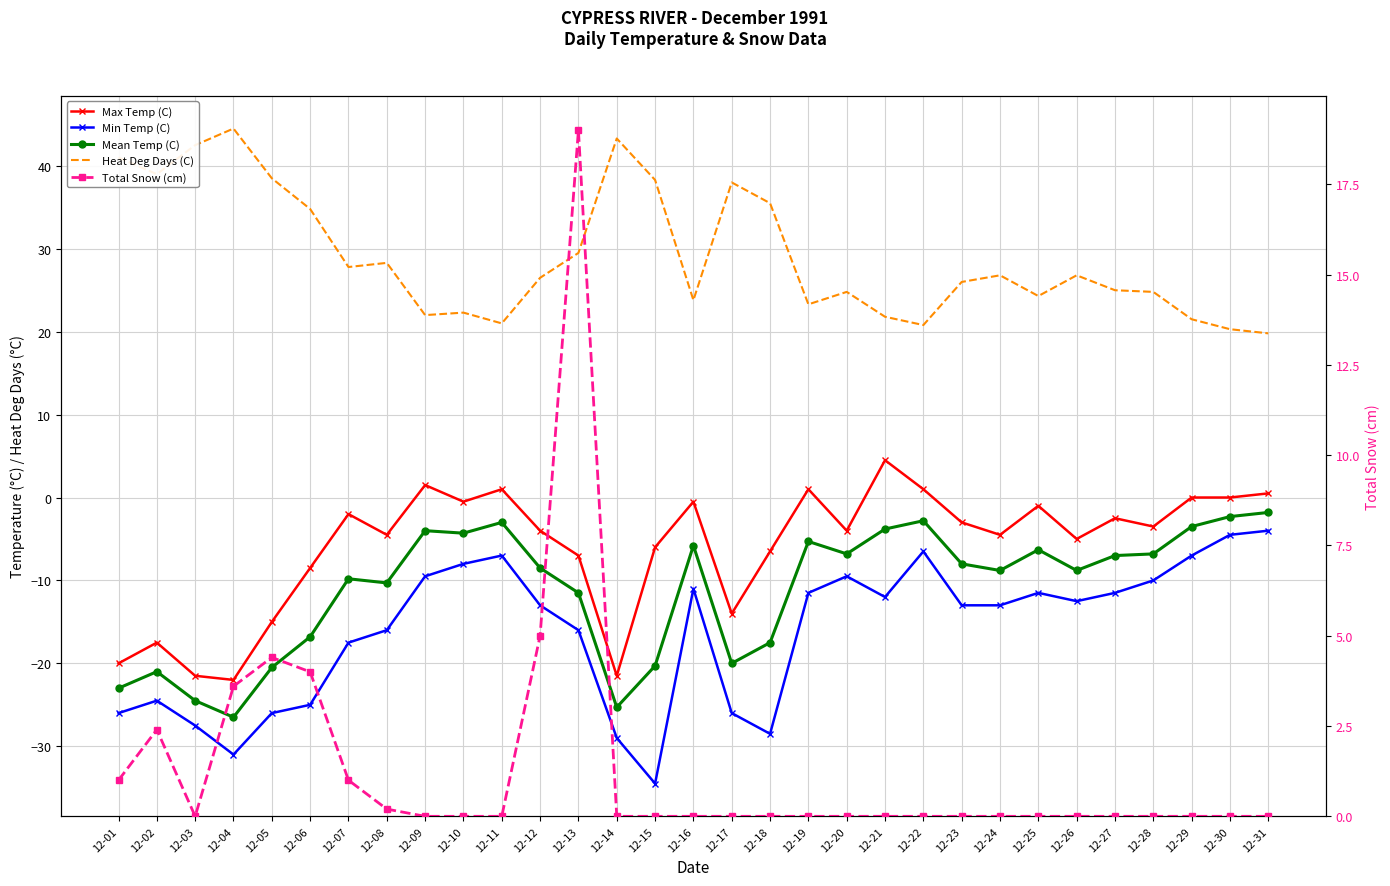

Reading left to right, what are all the values shown in this chart?

Max Temp (C): 12-01=-20.0	12-02=-17.5	12-03=-21.5	12-04=-22.0	12-05=-15.0	12-06=-8.5	12-07=-2.0	12-08=-4.5	12-09=1.5	12-10=-0.5	12-11=1.0	12-12=-4.0	12-13=-7.0	12-14=-21.5	12-15=-6.0	12-16=-0.5	12-17=-14.0	12-18=-6.5	12-19=1.0	12-20=-4.0	12-21=4.5	12-22=1.0	12-23=-3.0	12-24=-4.5	12-25=-1.0	12-26=-5.0	12-27=-2.5	12-28=-3.5	12-29=0.0	12-30=0.0	12-31=0.5
Min Temp (C): 12-01=-26.0	12-02=-24.5	12-03=-27.5	12-04=-31.0	12-05=-26.0	12-06=-25.0	12-07=-17.5	12-08=-16.0	12-09=-9.5	12-10=-8.0	12-11=-7.0	12-12=-13.0	12-13=-16.0	12-14=-29.0	12-15=-34.5	12-16=-11.0	12-17=-26.0	12-18=-28.5	12-19=-11.5	12-20=-9.5	12-21=-12.0	12-22=-6.5	12-23=-13.0	12-24=-13.0	12-25=-11.5	12-26=-12.5	12-27=-11.5	12-28=-10.0	12-29=-7.0	12-30=-4.5	12-31=-4.0
Mean Temp (C): 12-01=-23.0	12-02=-21.0	12-03=-24.5	12-04=-26.5	12-05=-20.5	12-06=-16.8	12-07=-9.8	12-08=-10.3	12-09=-4.0	12-10=-4.3	12-11=-3.0	12-12=-8.5	12-13=-11.5	12-14=-25.3	12-15=-20.3	12-16=-5.8	12-17=-20.0	12-18=-17.5	12-19=-5.3	12-20=-6.8	12-21=-3.8	12-22=-2.8	12-23=-8.0	12-24=-8.8	12-25=-6.3	12-26=-8.8	12-27=-7.0	12-28=-6.8	12-29=-3.5	12-30=-2.3	12-31=-1.8
Heat Deg Days (C): 12-01=41.0	12-02=39.0	12-03=42.5	12-04=44.5	12-05=38.5	12-06=34.8	12-07=27.8	12-08=28.3	12-09=22.0	12-10=22.3	12-11=21.0	12-12=26.5	12-13=29.5	12-14=43.3	12-15=38.3	12-16=23.8	12-17=38.0	12-18=35.5	12-19=23.3	12-20=24.8	12-21=21.8	12-22=20.8	12-23=26.0	12-24=26.8	12-25=24.3	12-26=26.8	12-27=25.0	12-28=24.8	12-29=21.5	12-30=20.3	12-31=19.8
Total Snow (cm): 12-01=1.0	12-02=2.4	12-03=0.0	12-04=3.6	12-05=4.4	12-06=4.0	12-07=1.0	12-08=0.2	12-09=0.0	12-10=0.0	12-11=0.0	12-12=5.0	12-13=19.0	12-14=0.0	12-15=0.0	12-16=0.0	12-17=0.0	12-18=0.0	12-19=0.0	12-20=0.0	12-21=0.0	12-22=0.0	12-23=0.0	12-24=0.0	12-25=0.0	12-26=0.0	12-27=0.0	12-28=0.0	12-29=0.0	12-30=0.0	12-31=0.0